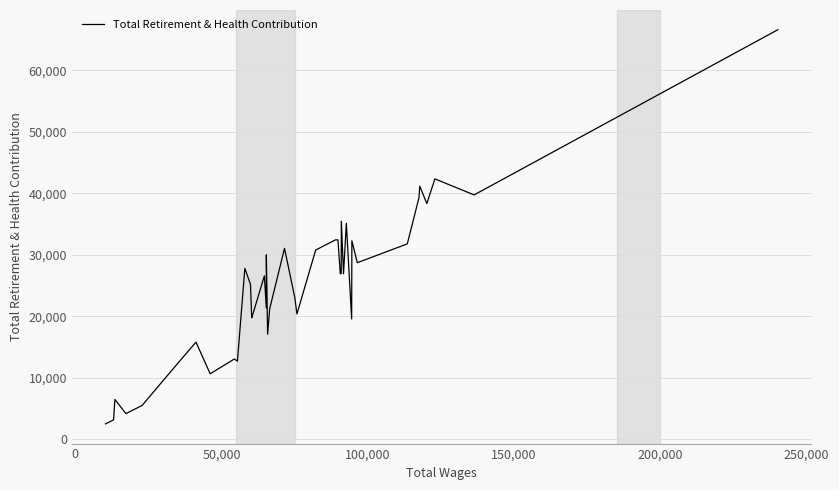

What is the difference between the maximum and minimum values?

64102.1